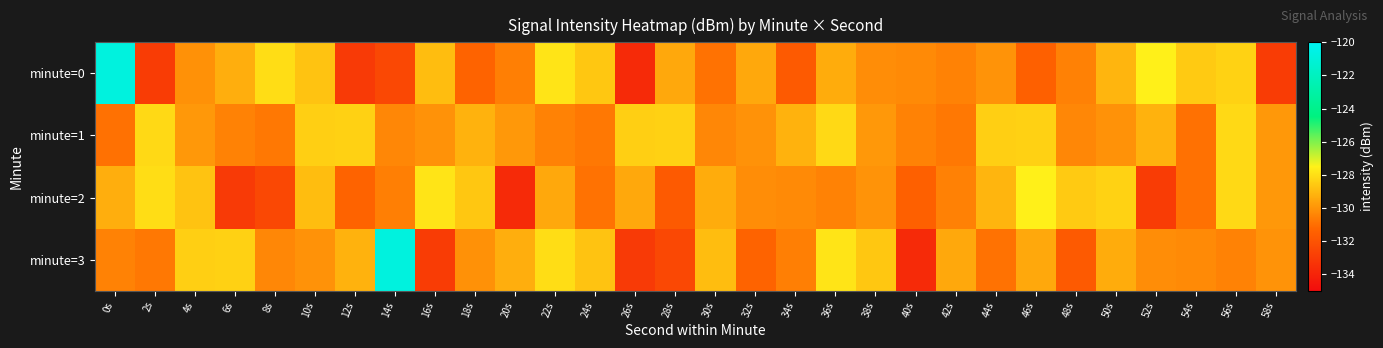

At which category is the sum across all series the highest?

0s